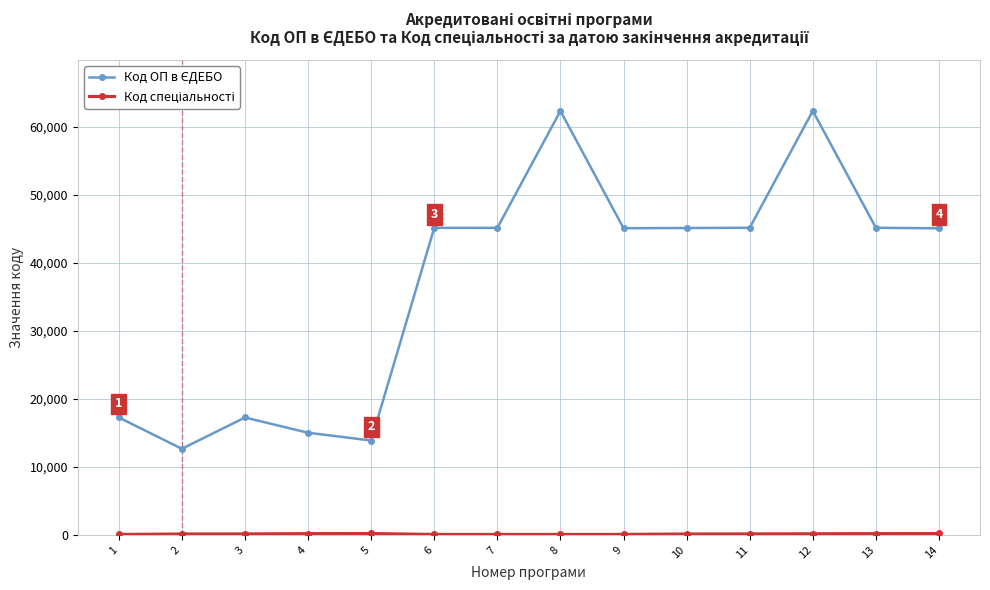

What is the maximum value shown in the chart?

62371